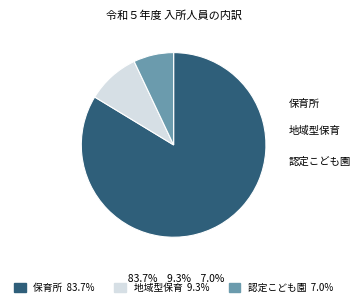

Count the number of slices in the pie.

3